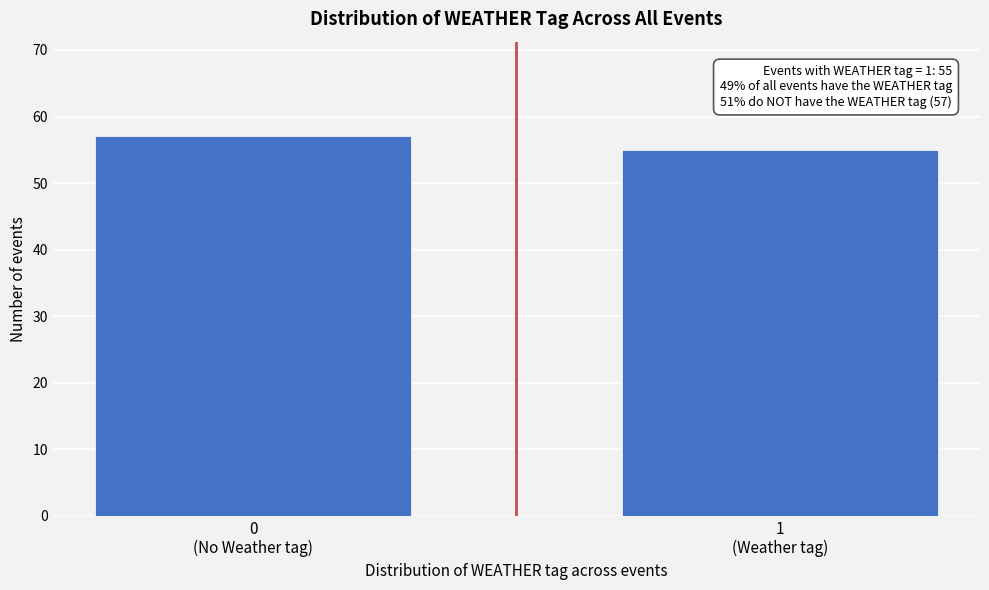

Reading left to right, what are all the values shown in this chart?

57	55